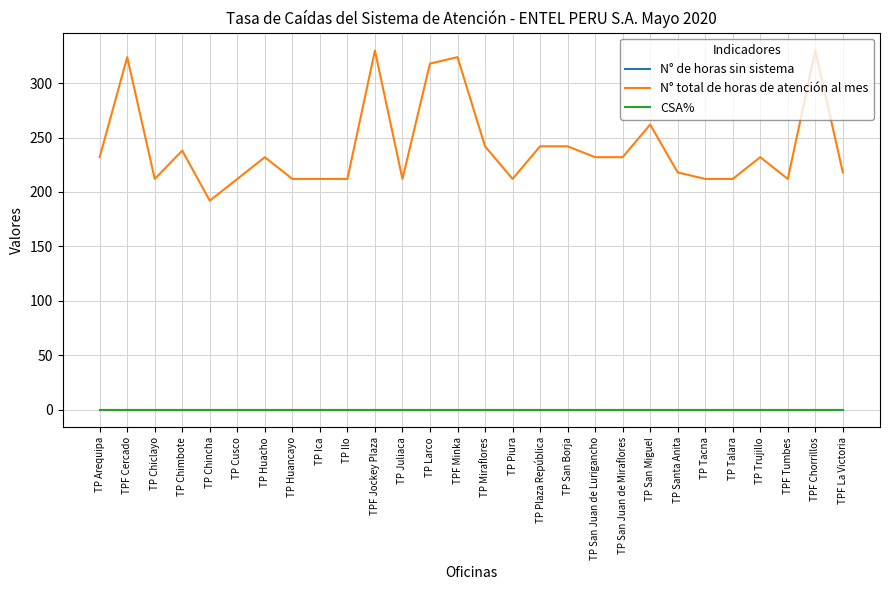

Is the value of N° de horas sin sistema at TP Huacho greater than the value of N° total de horas de atención al mes at TP Chiclayo?

No